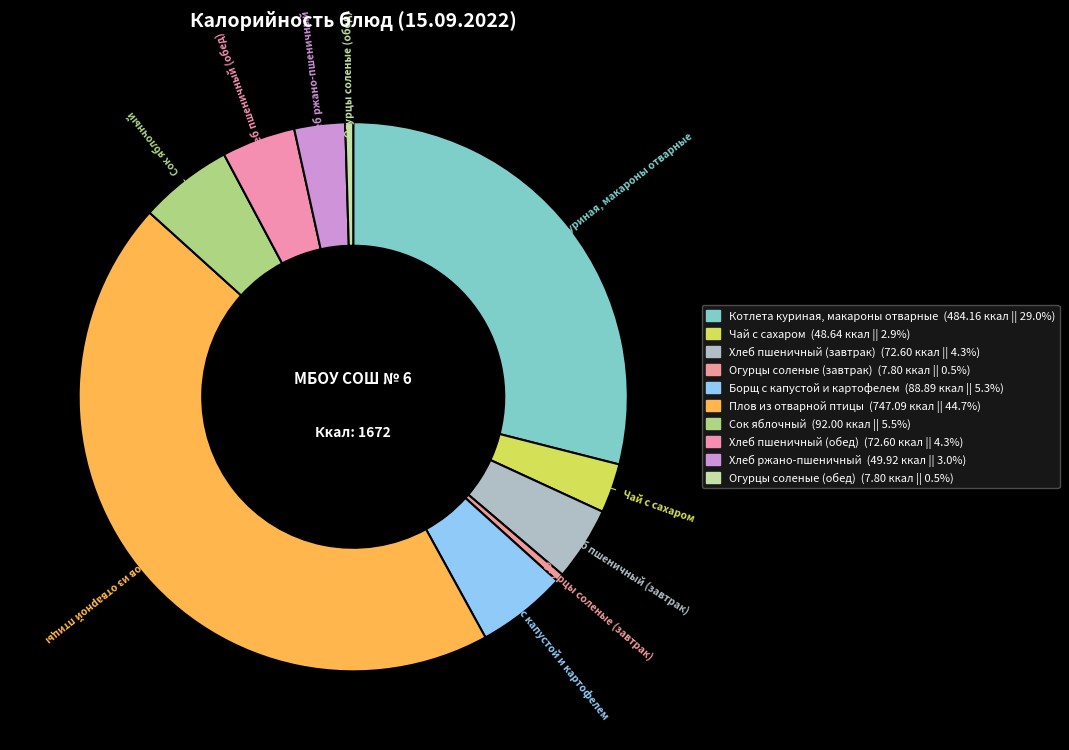

To the nearest percent, what is the difference between the Котлета куриная, макароны отварные and Хлеб пшеничный (обед) slice percentages?

25%